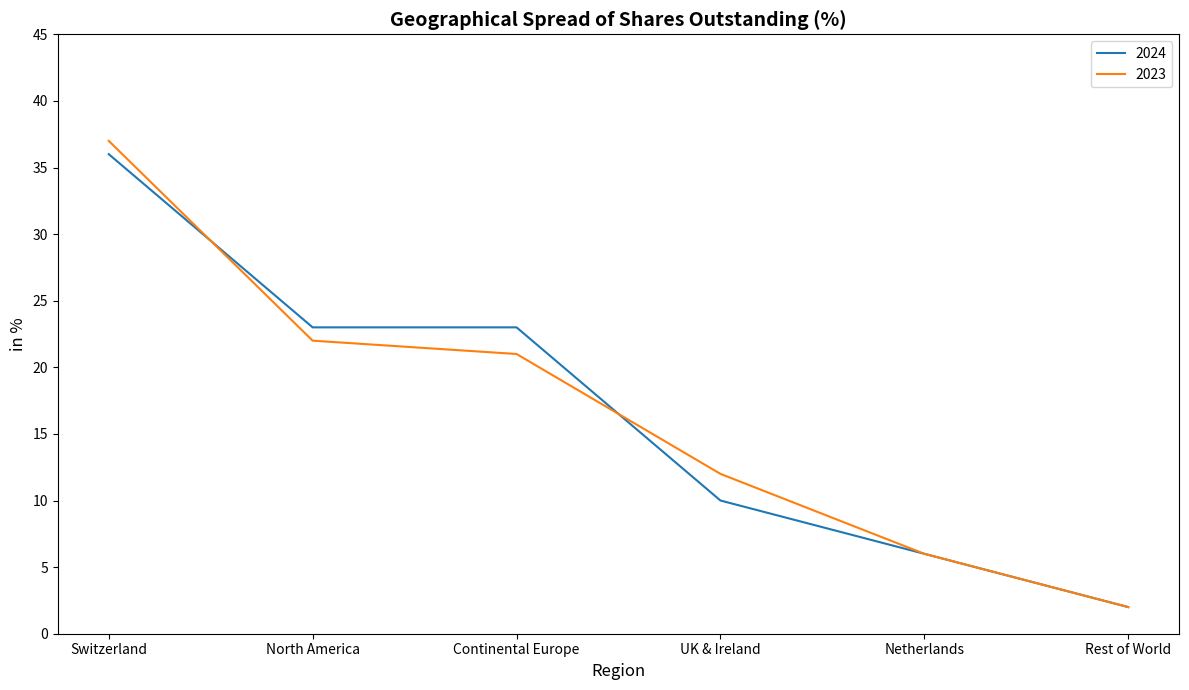

What is the difference between the 2024 values at Switzerland and Rest of World?

34